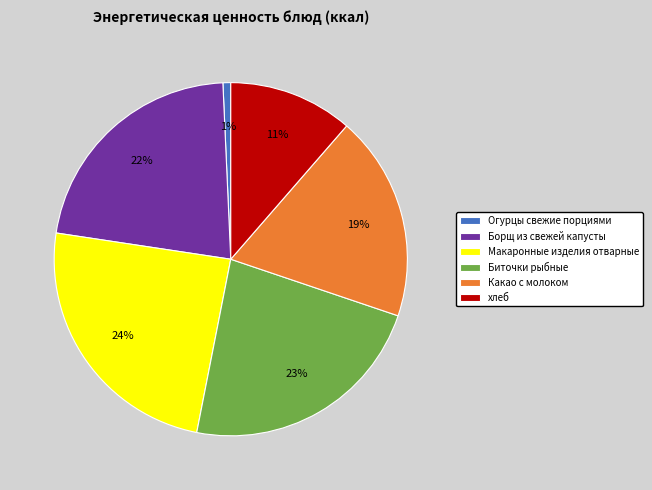

Which slice is the largest?

Макаронные изделия отварные